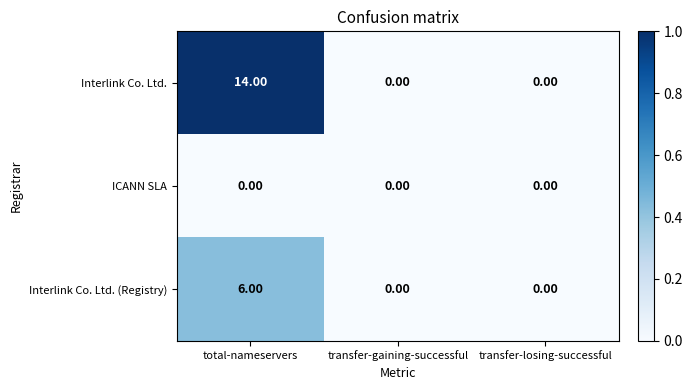

Which series has the largest range (max minus min)?

Interlink Co. Ltd.